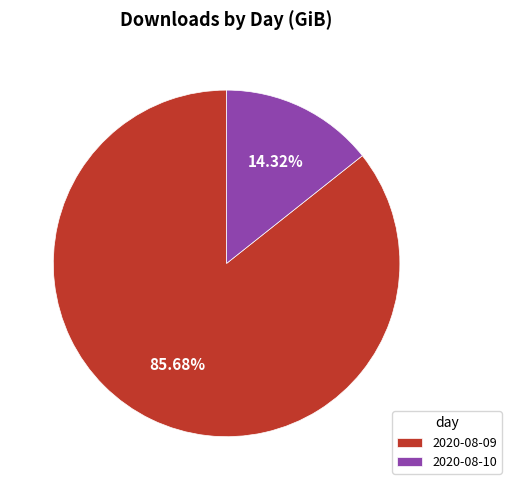

Is 2020-08-10 the majority of the pie?

No